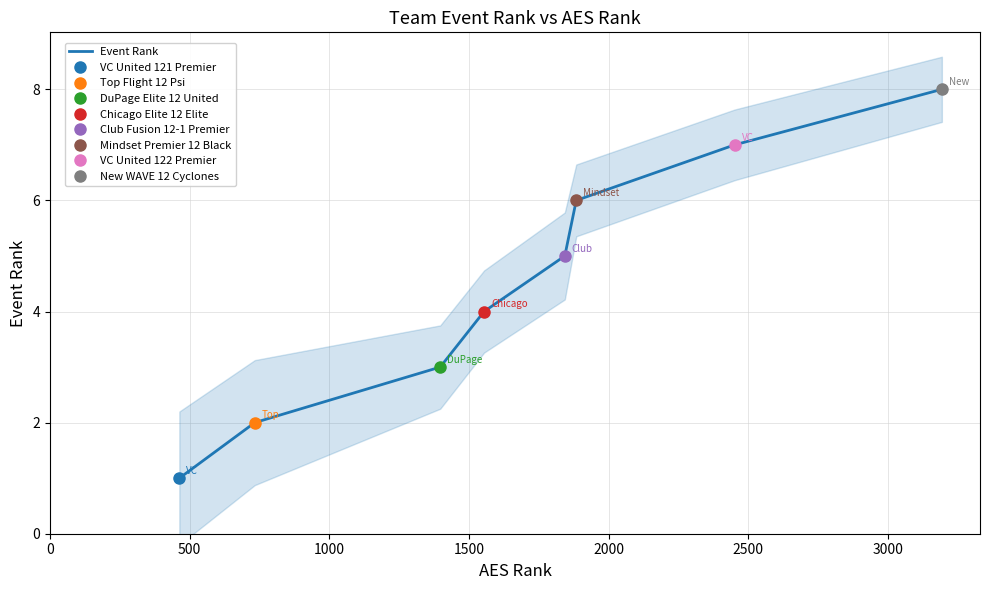

True or false: the data has more than 0 interior local peaks.

False